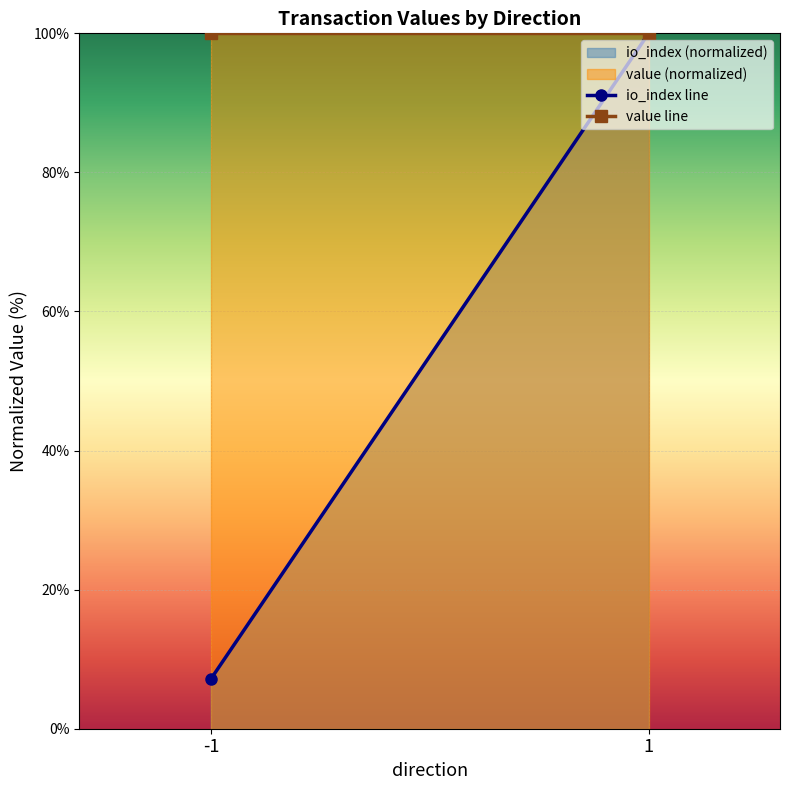

Which category has the lowest value in the value line series?

-1